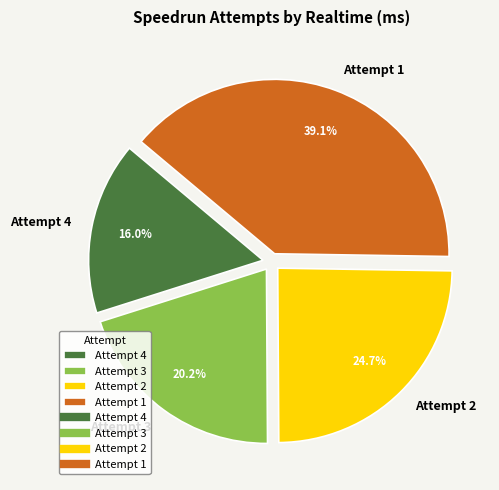

To the nearest percent, what portion does Attempt 3 represent?

20%